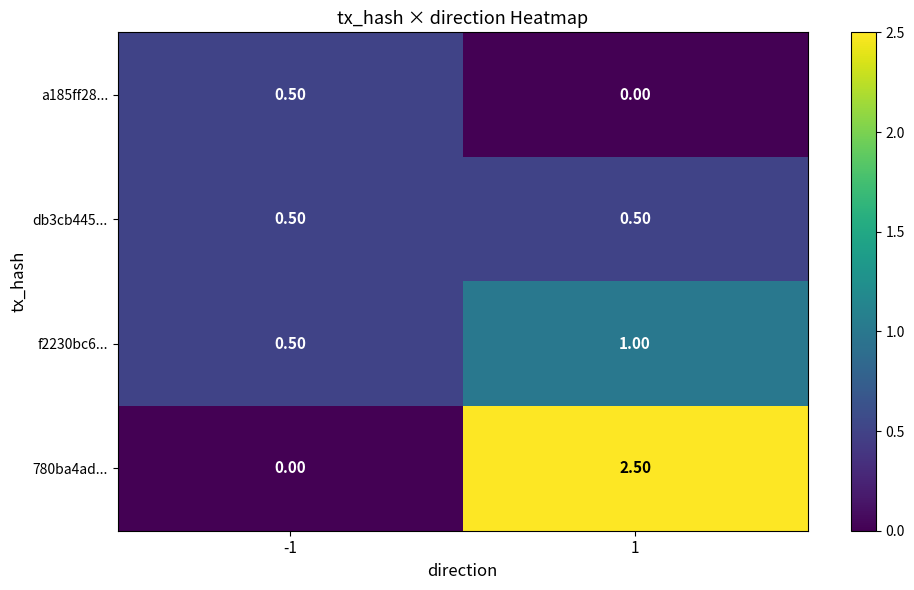

At which category is the sum across all series the highest?

1